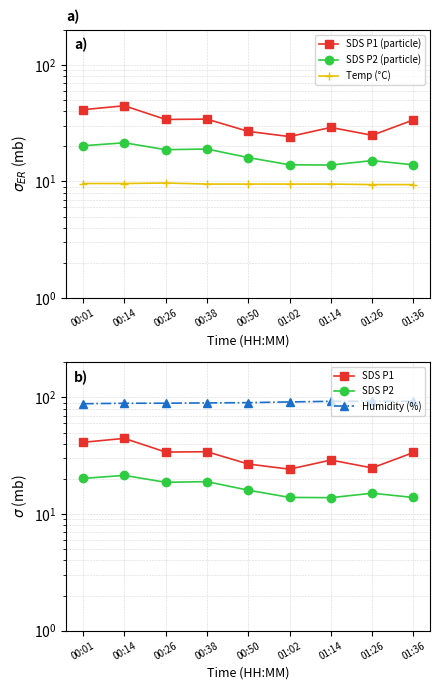

True or false: SDS P2 and Temp (°C) cross at least once.

False